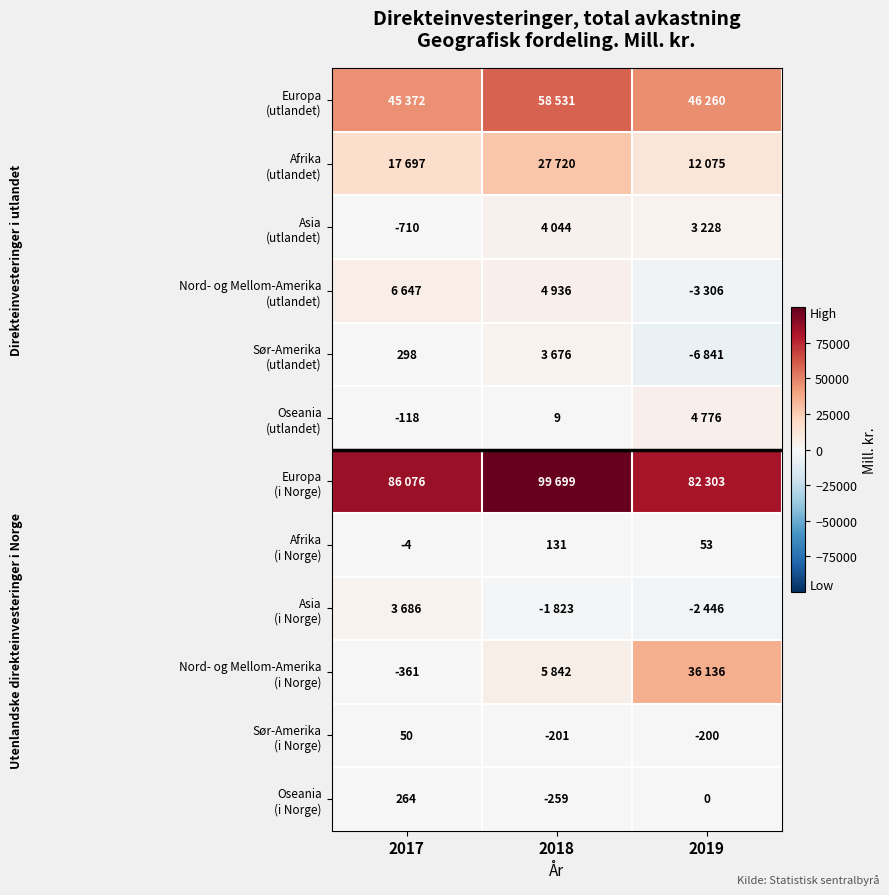

What is the highest value of the Afrika (i Norge) series?

131